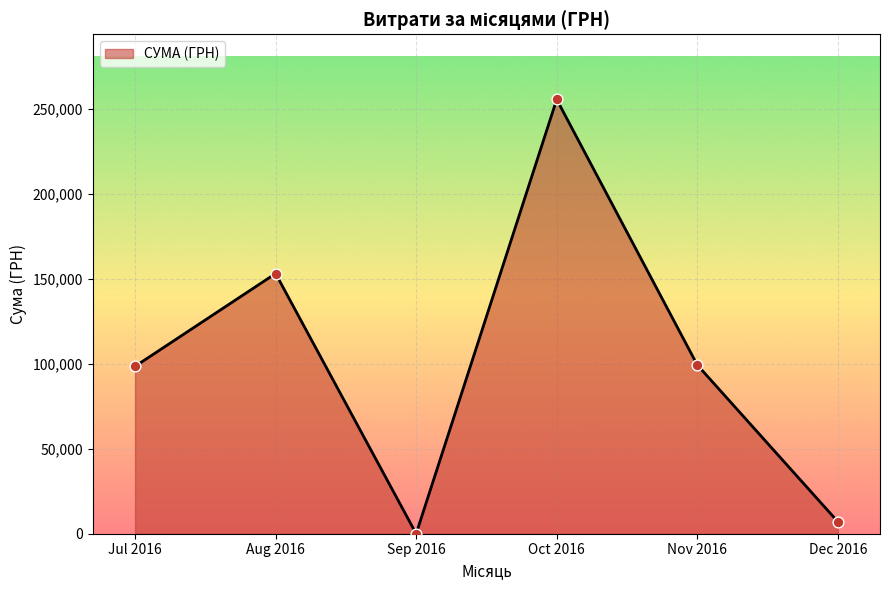

Approximately how many times larger is the value at Nov 2016 compared to Dec 2016?

14.0